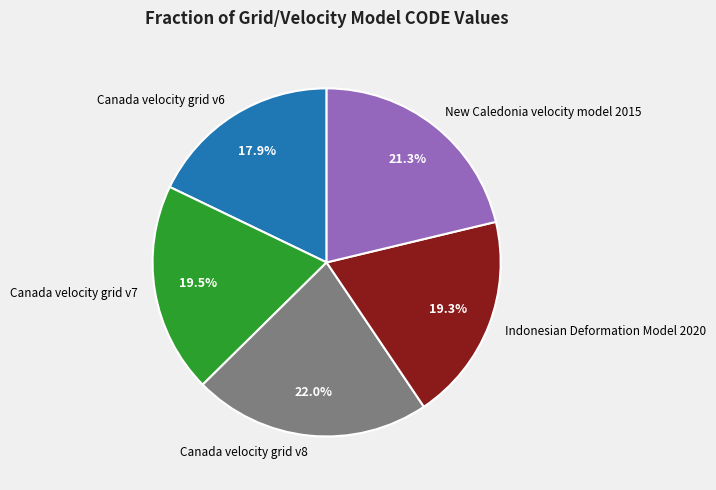

How many segments does this pie chart have?

5